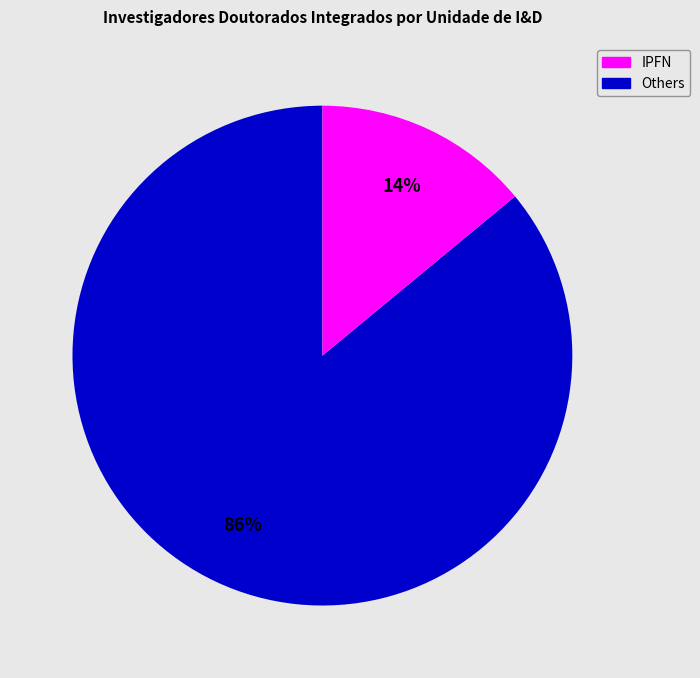

Is there a majority slice in this chart?

Yes